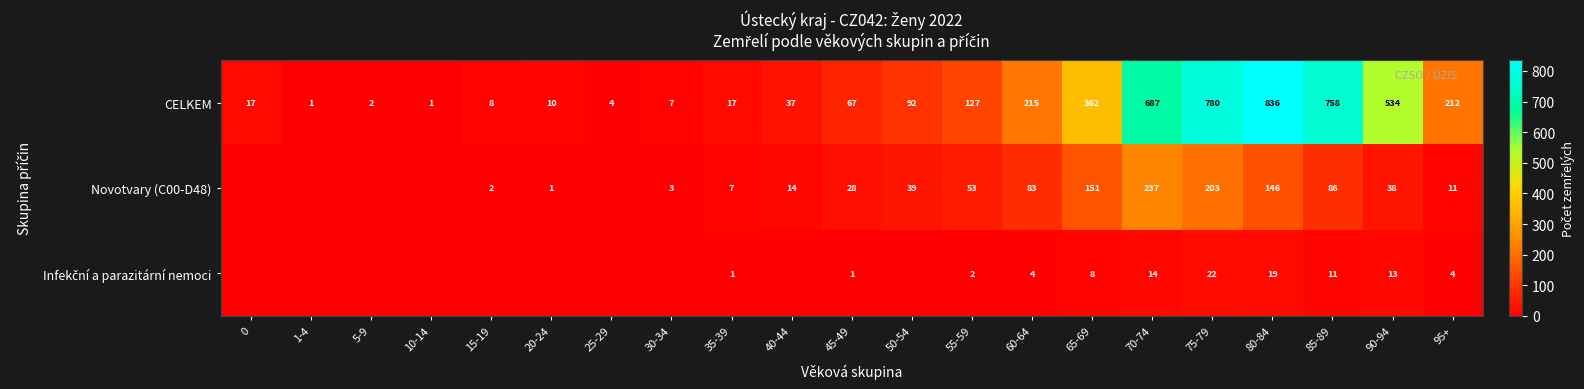

At how many categories does at least one series exceed 762?

2